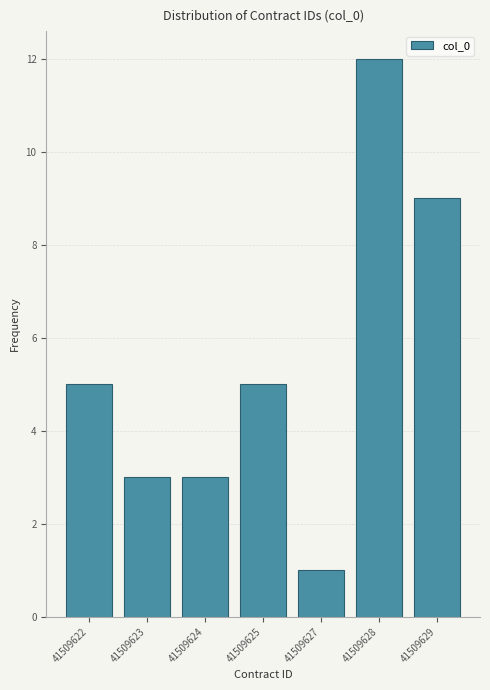

Reading left to right, transcribe all the data shown in this chart.

41509622=5	41509623=3	41509624=3	41509625=5	41509627=1	41509628=12	41509629=9